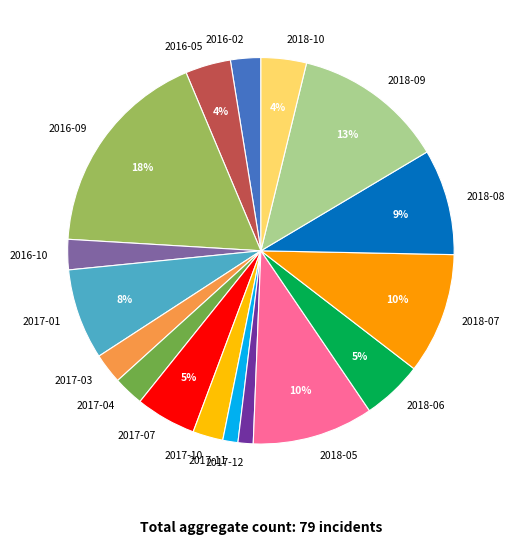

What is the largest slice in the pie chart?

2016-09